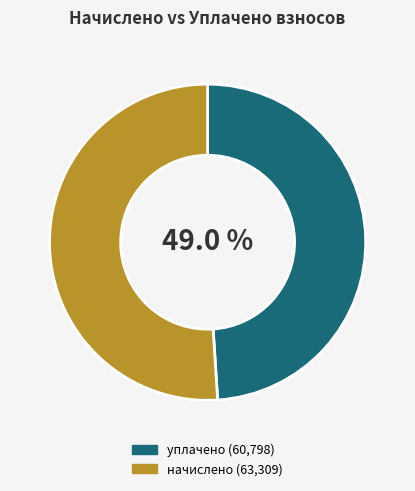

Is there a majority slice in this chart?

Yes